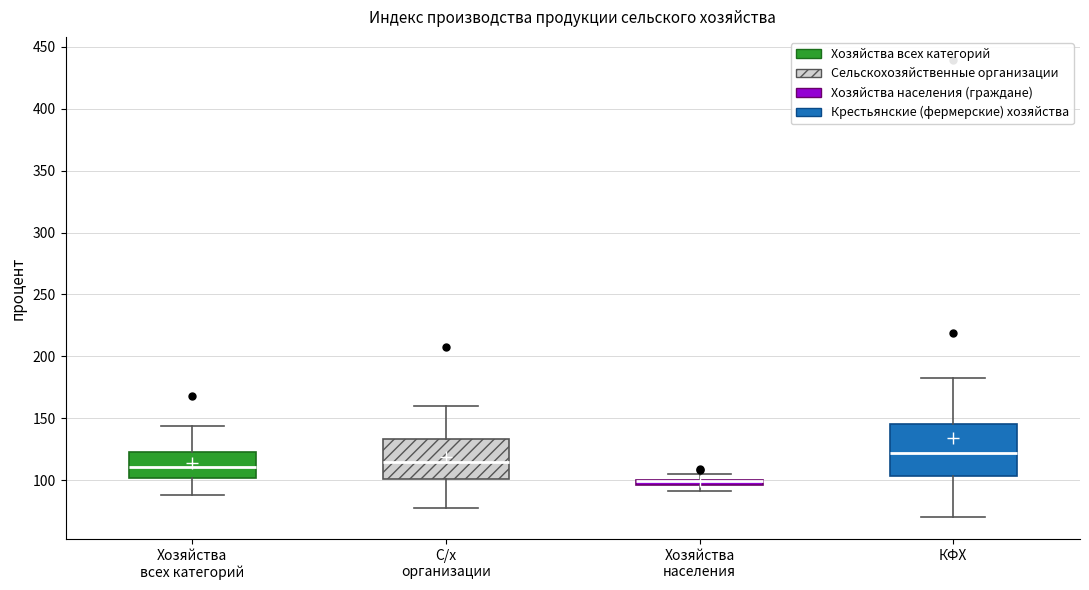

Where is the lower edge of the box for Хозяйства всех категорий on the y-axis? The values are not printed on the chart, so give them approximately, as read against the axis.

100